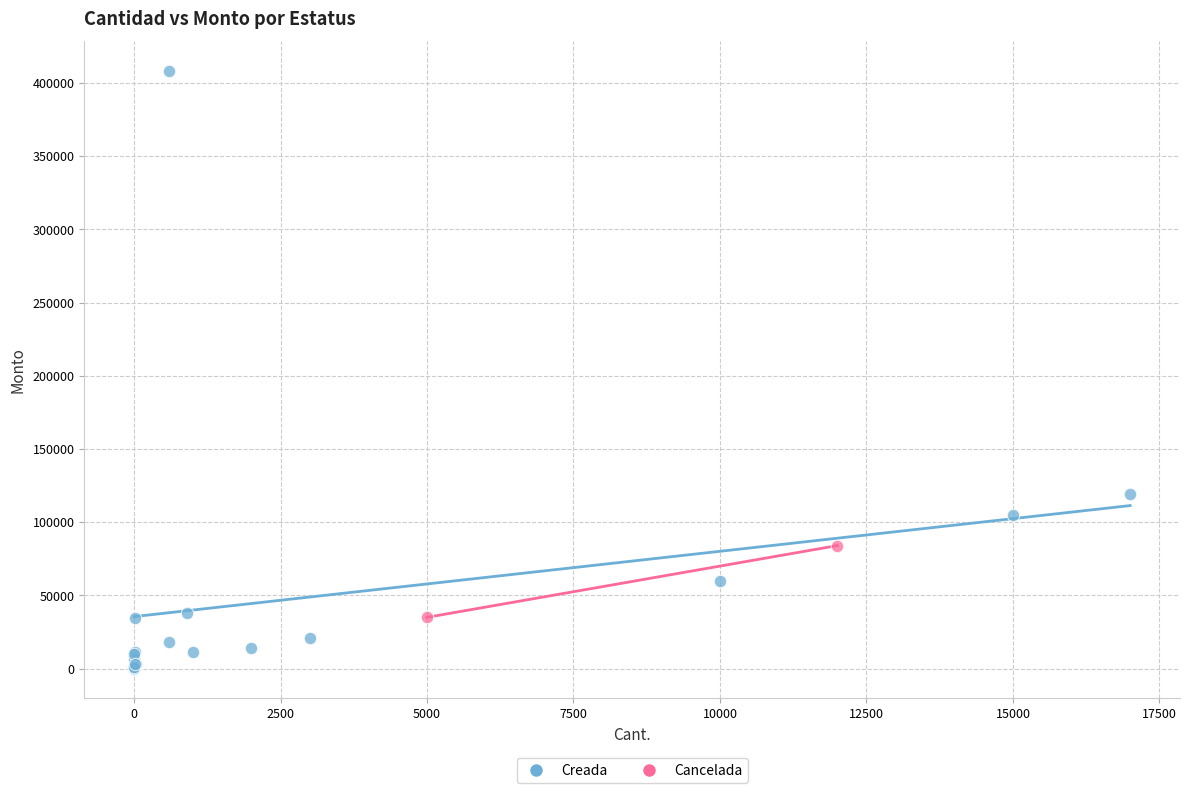

What are all the series names shown in the legend?

Creada, Cancelada